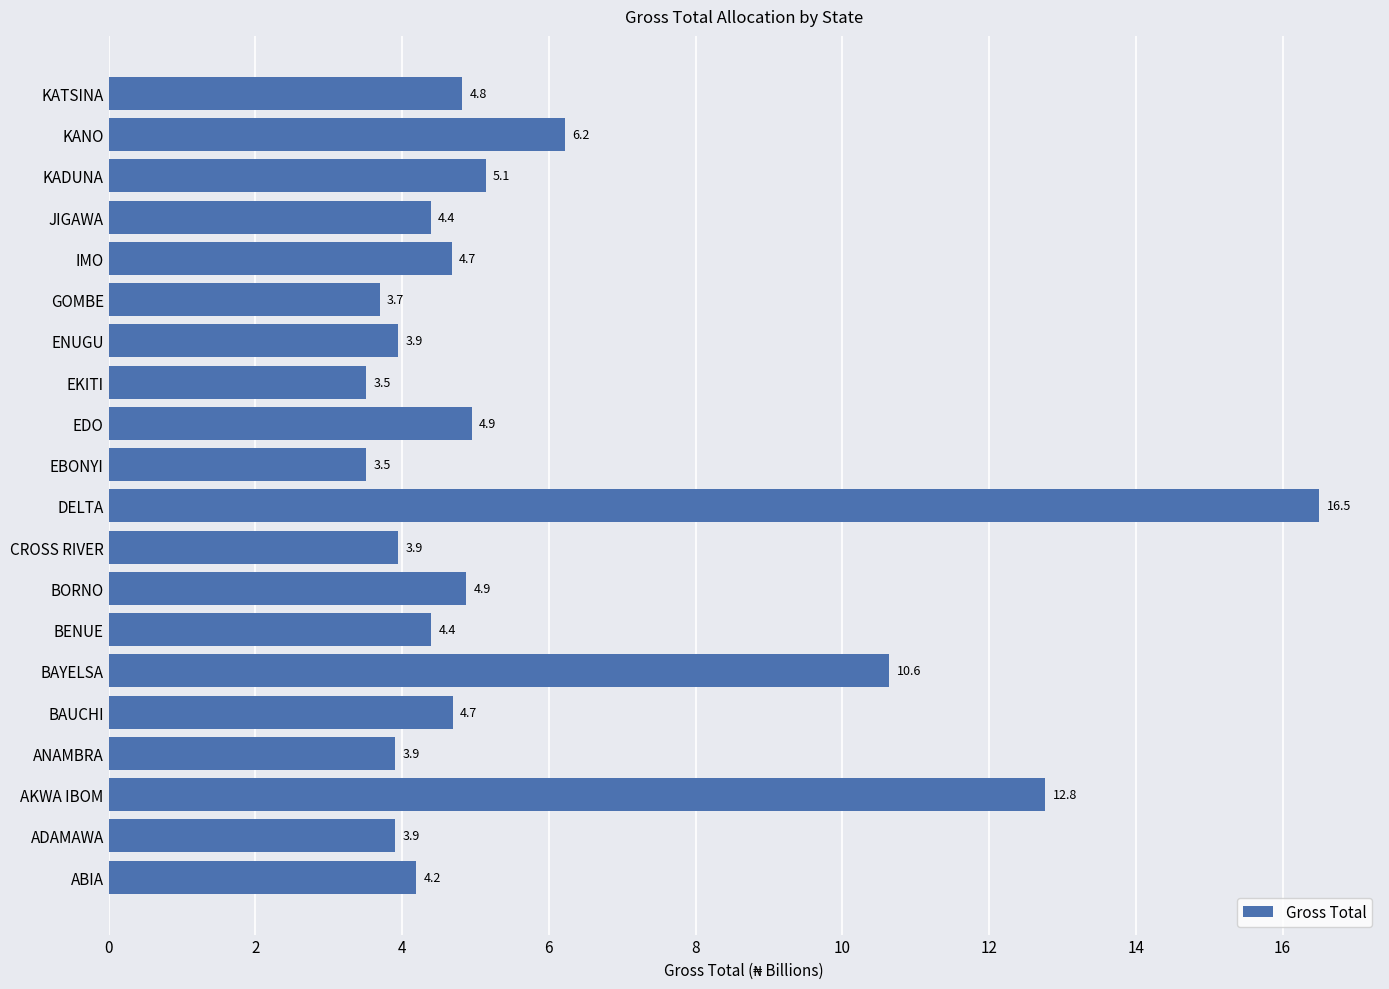

The value at KATSINA is 4.8. True or false?

True